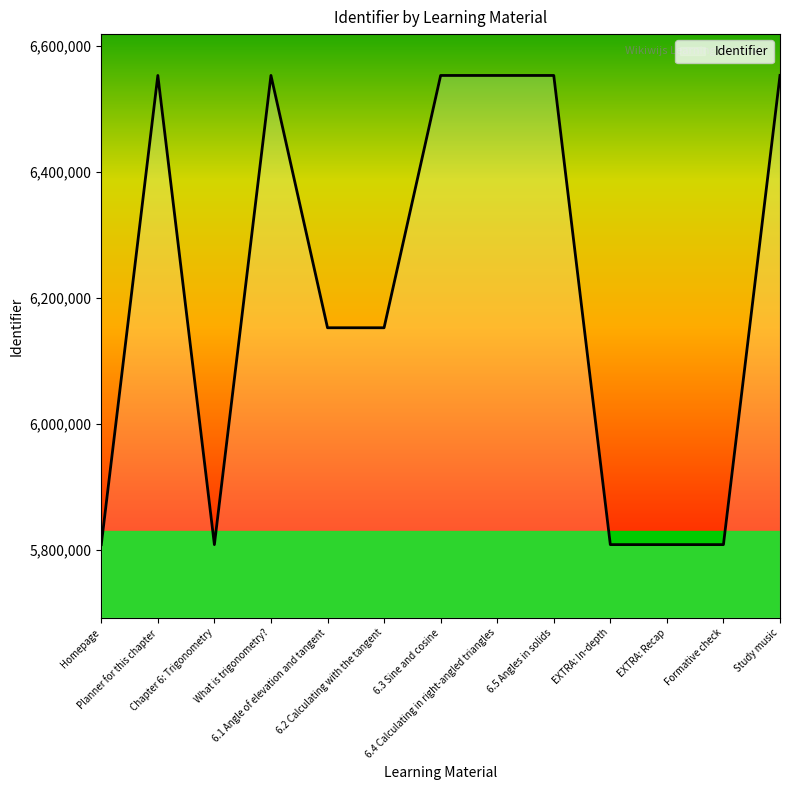

What is the maximum value shown in the chart?

6553746